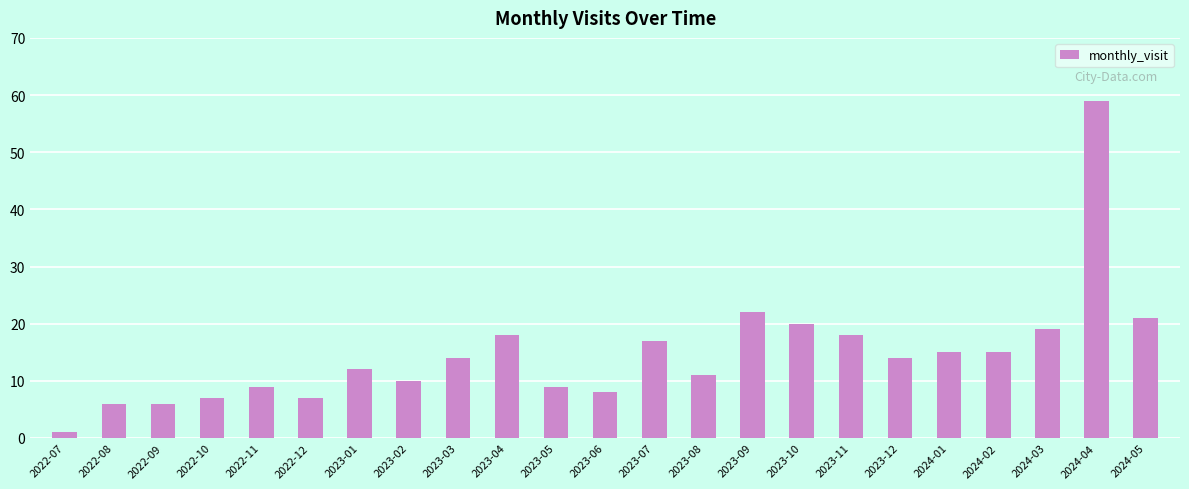

Does the chart contain stacked bars?

No